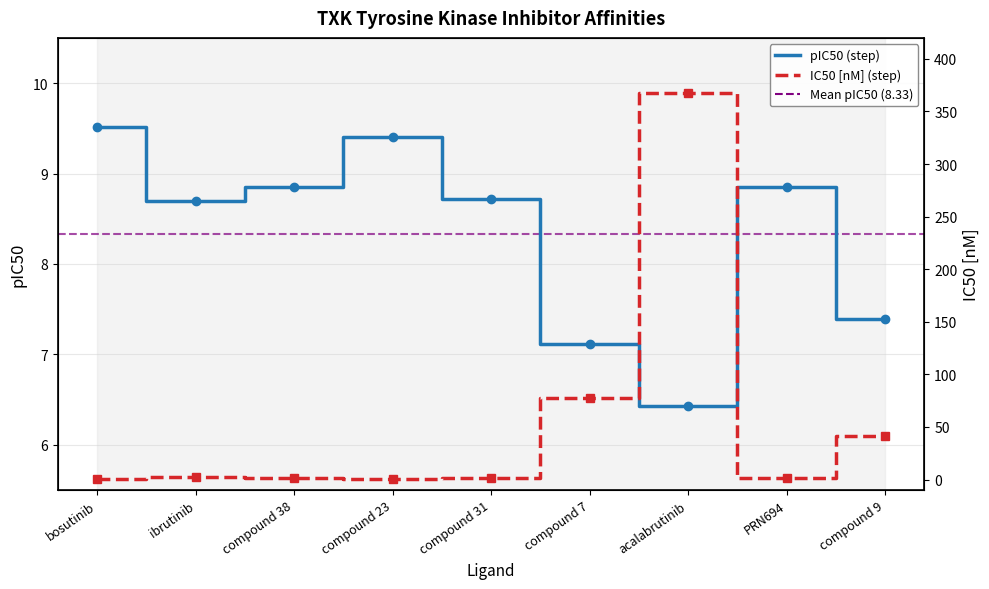

Which label corresponds to the largest value in the chart?

acalabrutinib